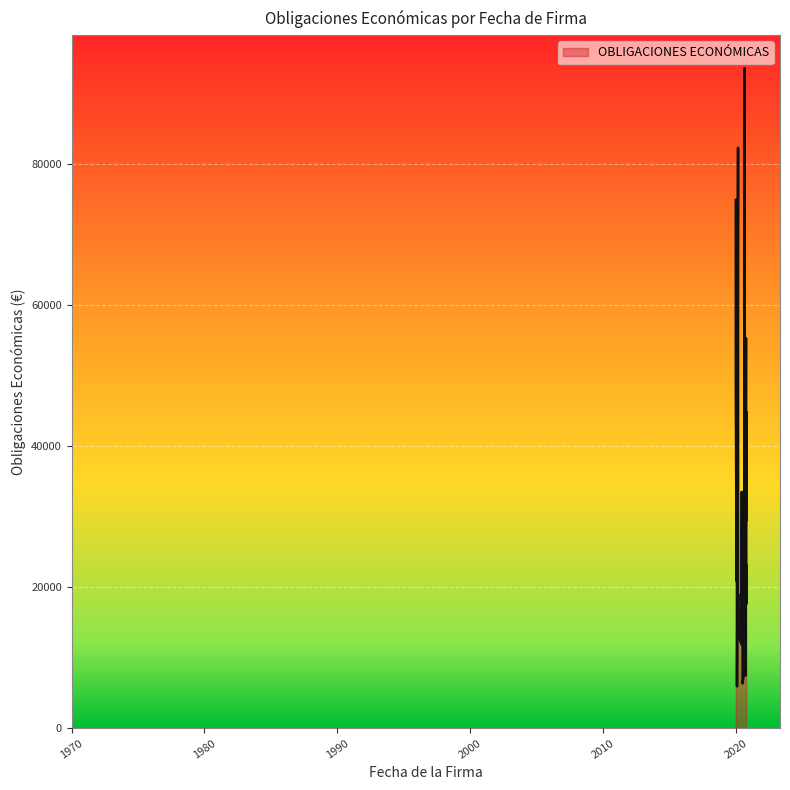

Which label corresponds to the smallest value in the chart?

2020-02-11